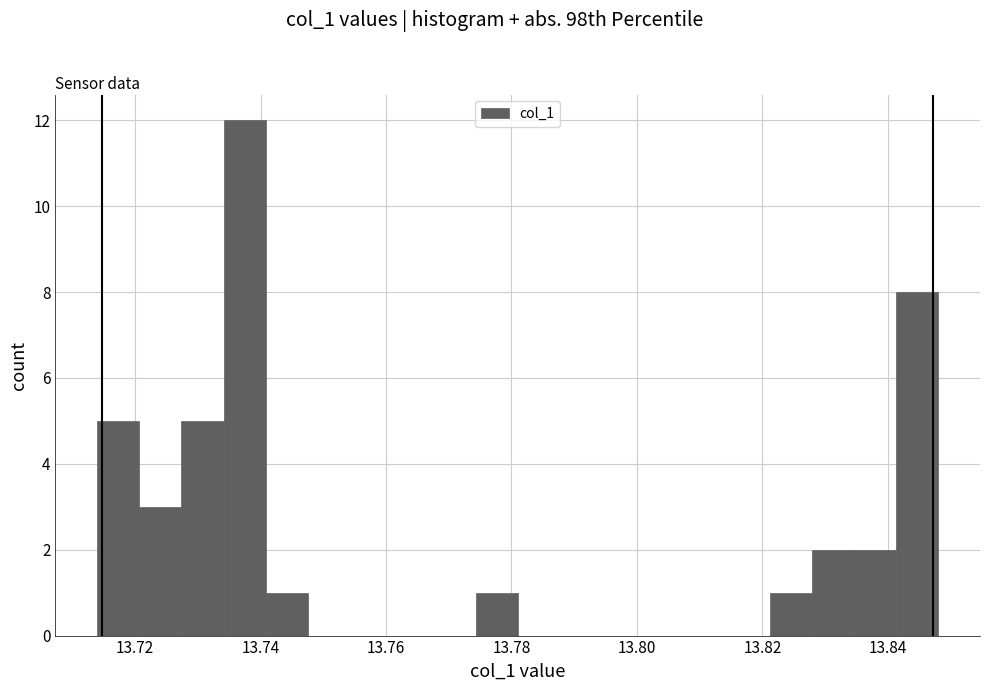

Around what value on the x-axis is the tallest bar? Give the approximate position of its centre, as read against the axis.

13.738